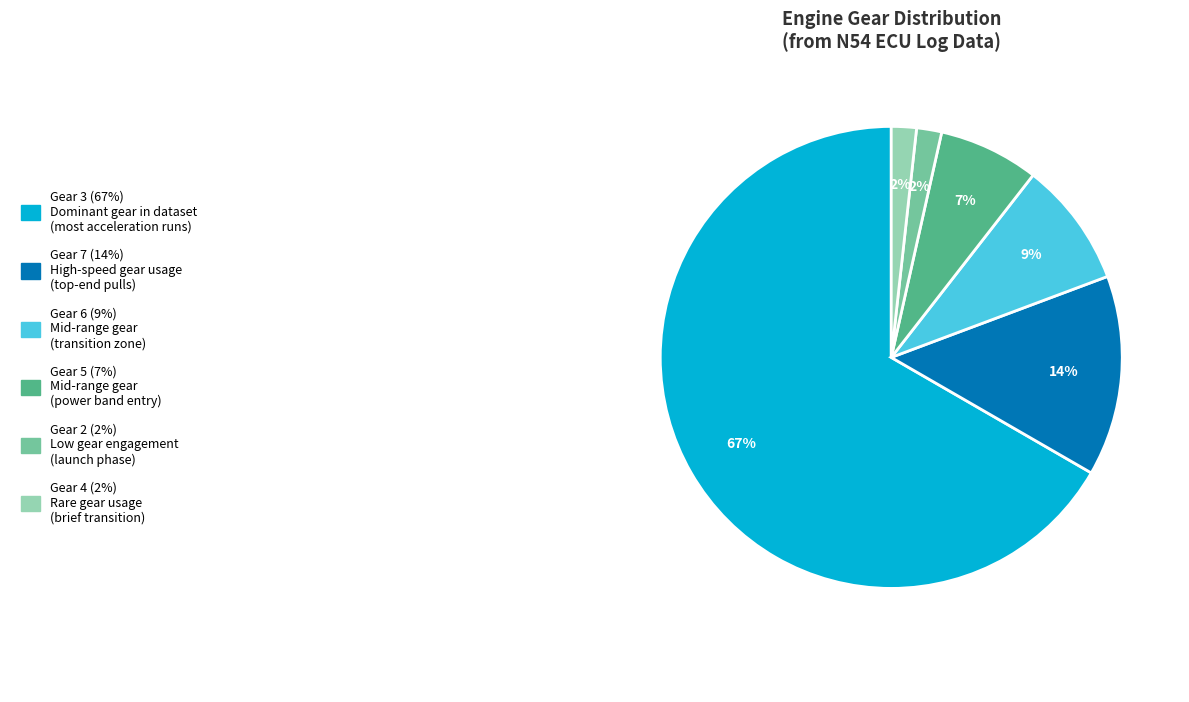

Is there a majority slice in this chart?

Yes